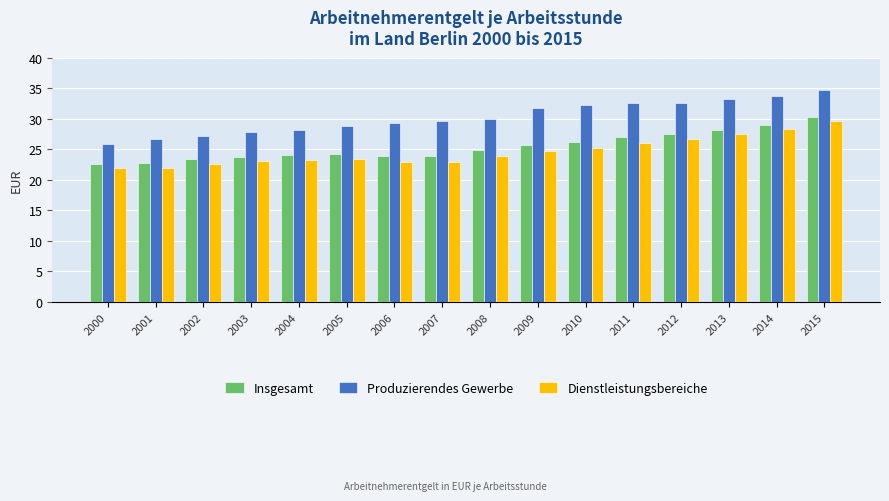

What are all the series names shown in the legend?

Insgesamt, Produzierendes Gewerbe, Dienstleistungsbereiche